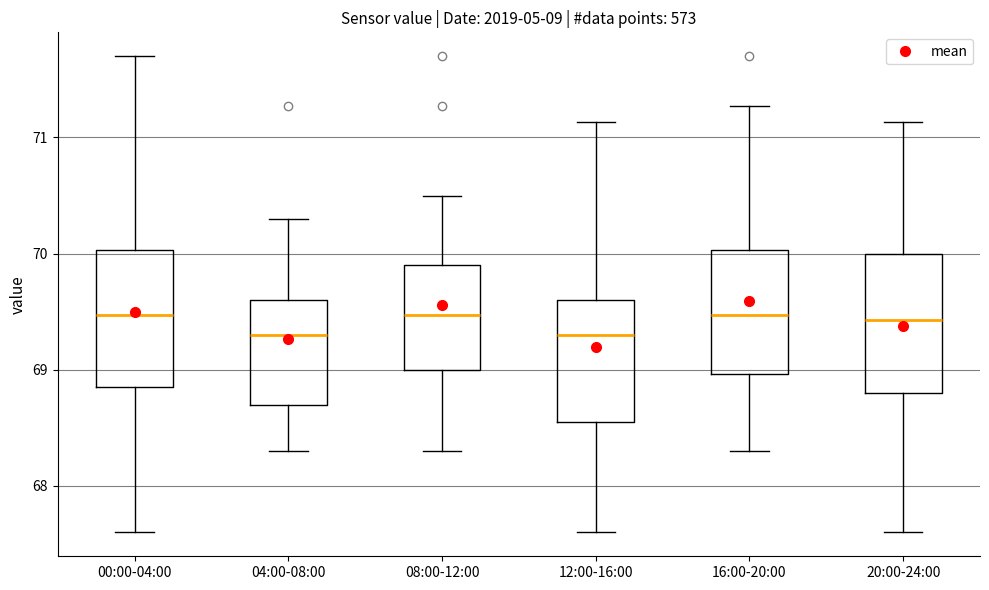

Where does the median line of the box for 08:00-12:00 sit on the y-axis? The values are not printed on the chart, so give them approximately, as read against the axis.

69.5